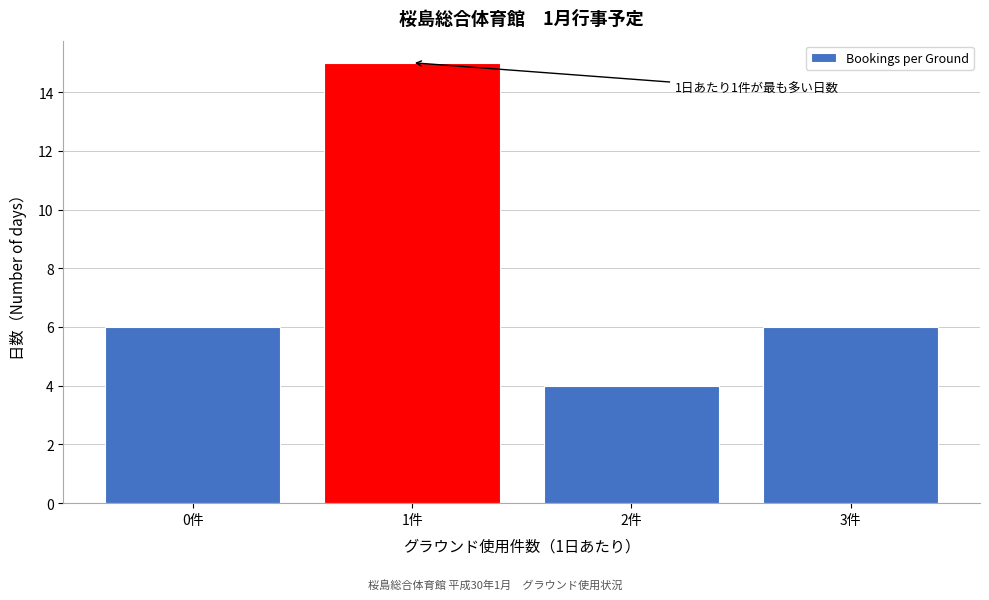

Which range on the x-axis has the tallest bar?

0.5 to 1.5